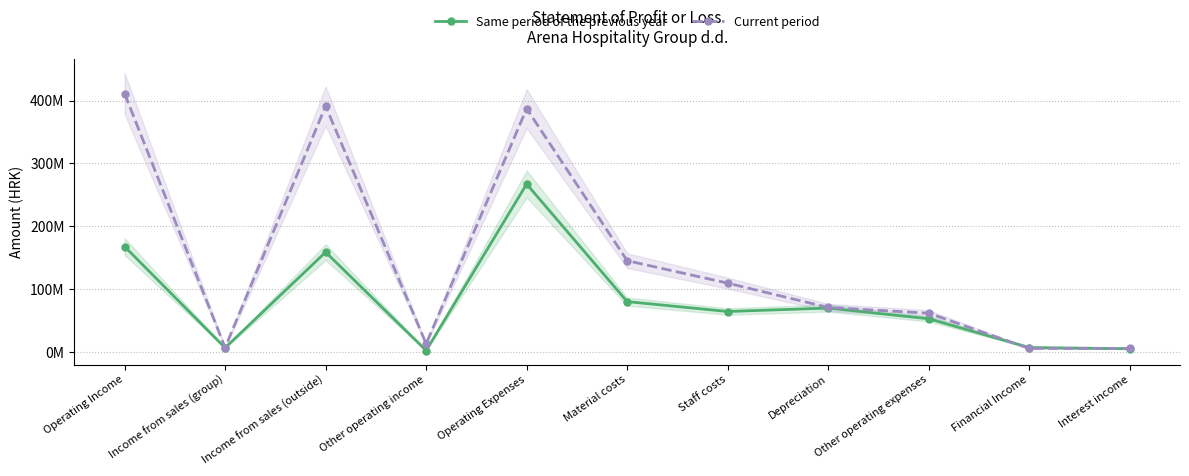

Which series changed the most between Operating Income and Other operating expenses?

Current period